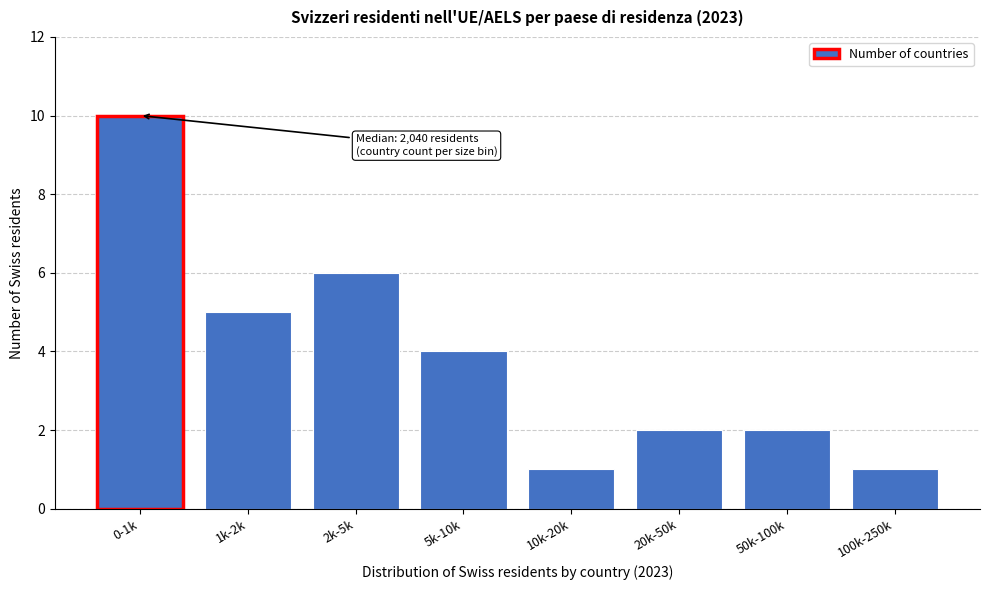

Reading left to right, list all the values displayed in this chart.

0-1k=10	1k-2k=5	2k-5k=6	5k-10k=4	10k-20k=1	20k-50k=2	50k-100k=2	100k-250k=1